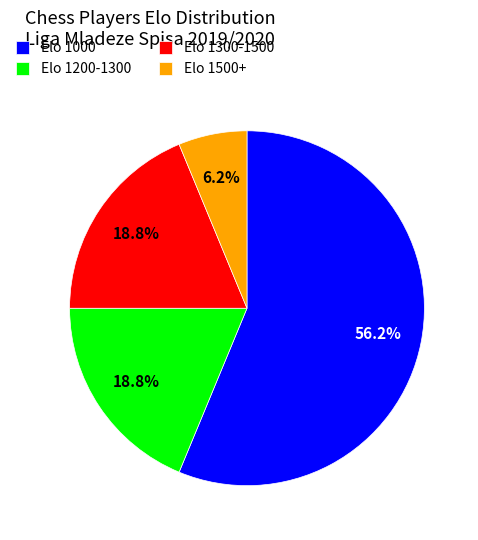

Which slice represents more than half of the pie?

Elo 1000